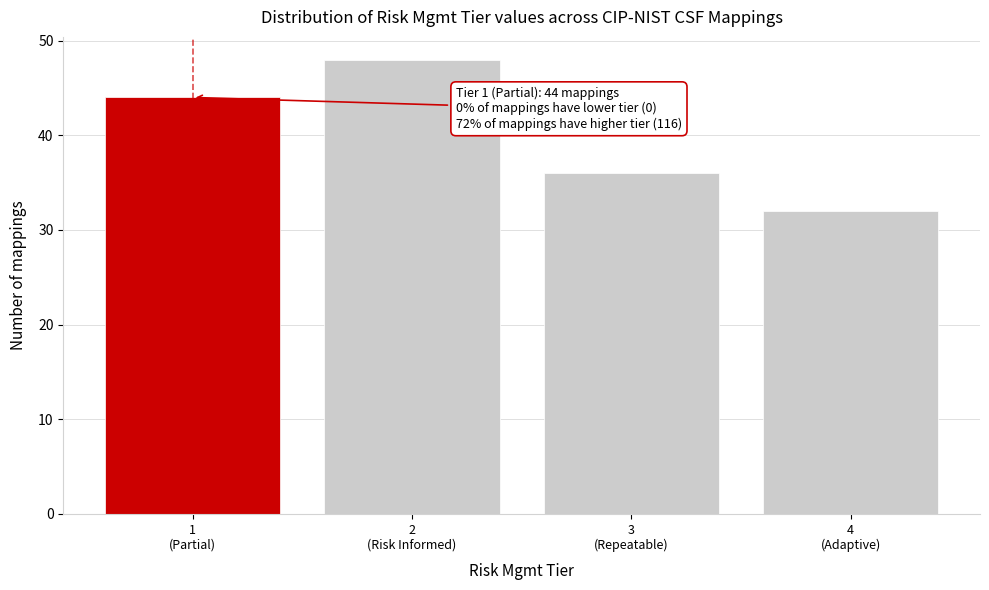

Reading left to right, list all the values displayed in this chart.

44	48	36	32